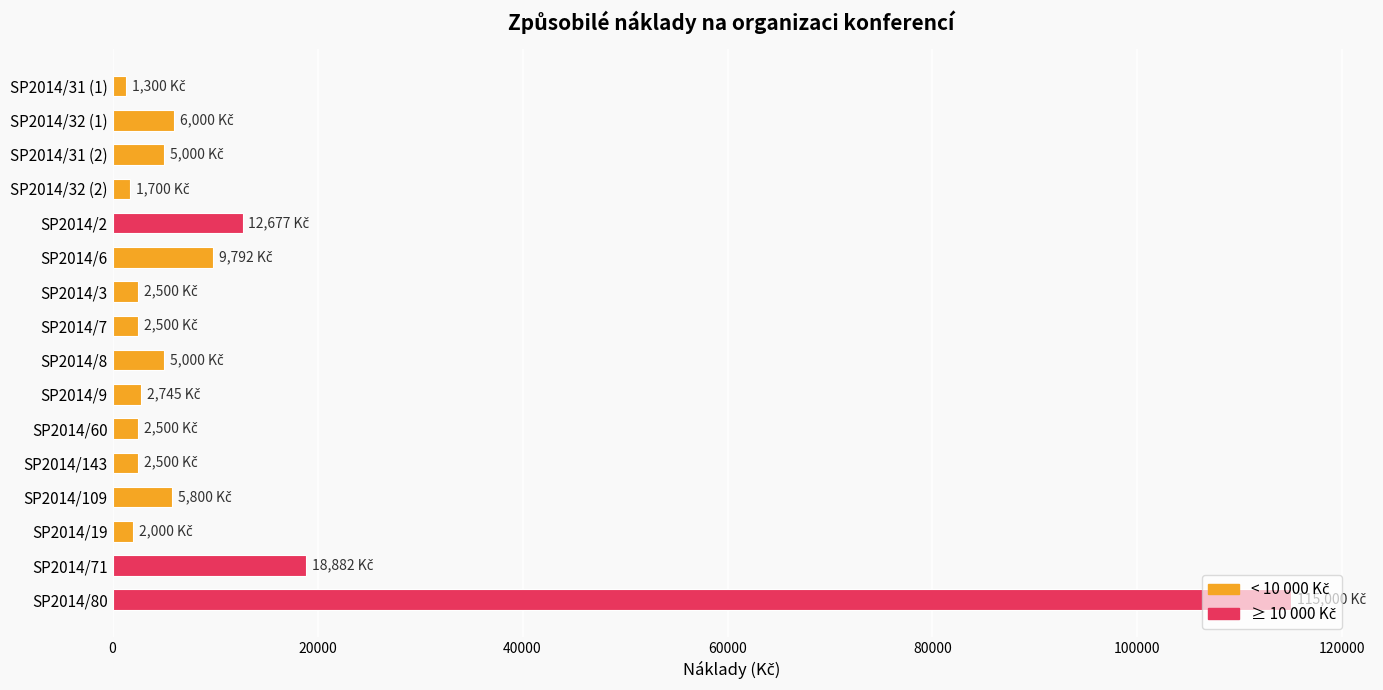

At which category does the chart reach its peak across all series?

SP2014/80